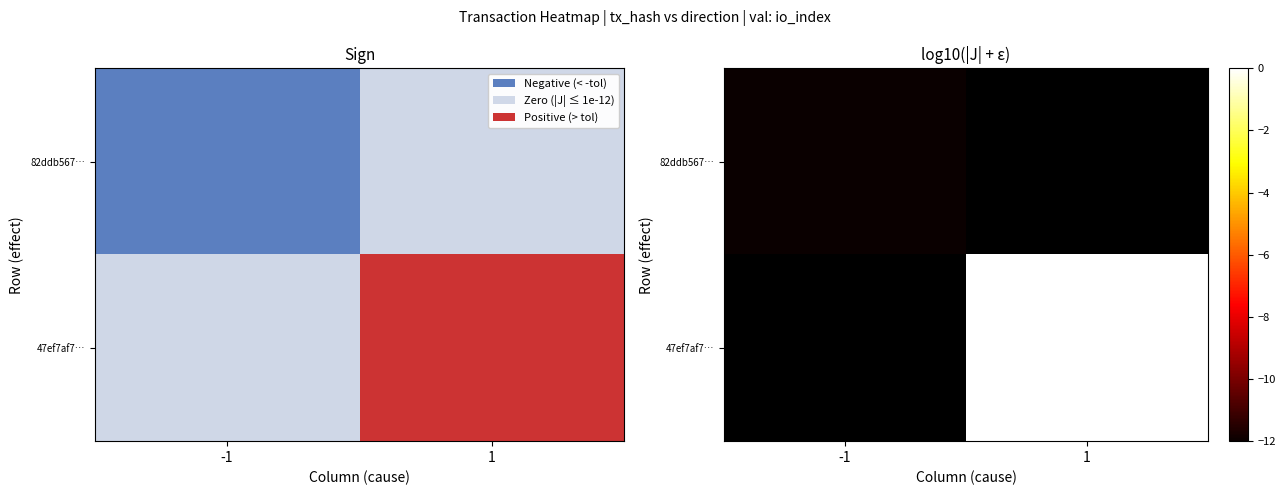

What is the maximum value shown in the chart?

0.8